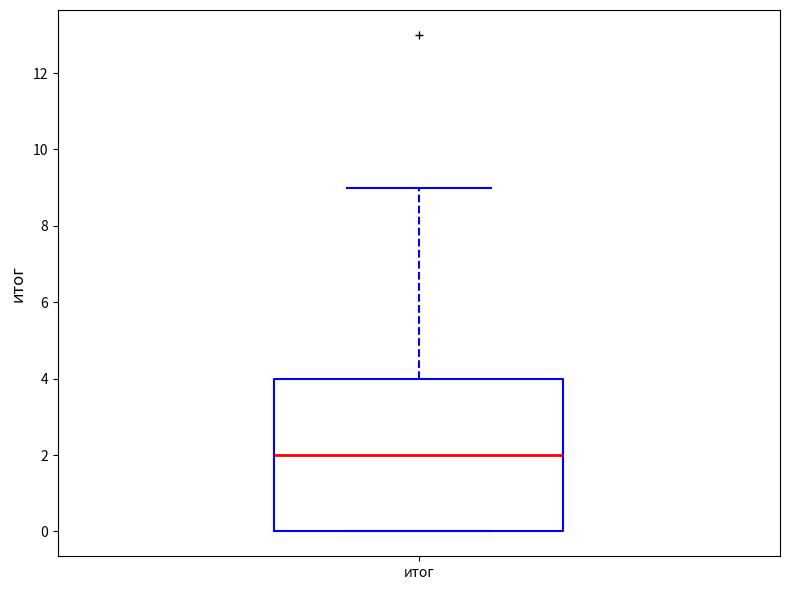

Where does the median line of the box for итог sit on the y-axis? The values are not printed on the chart, so give them approximately, as read against the axis.

2